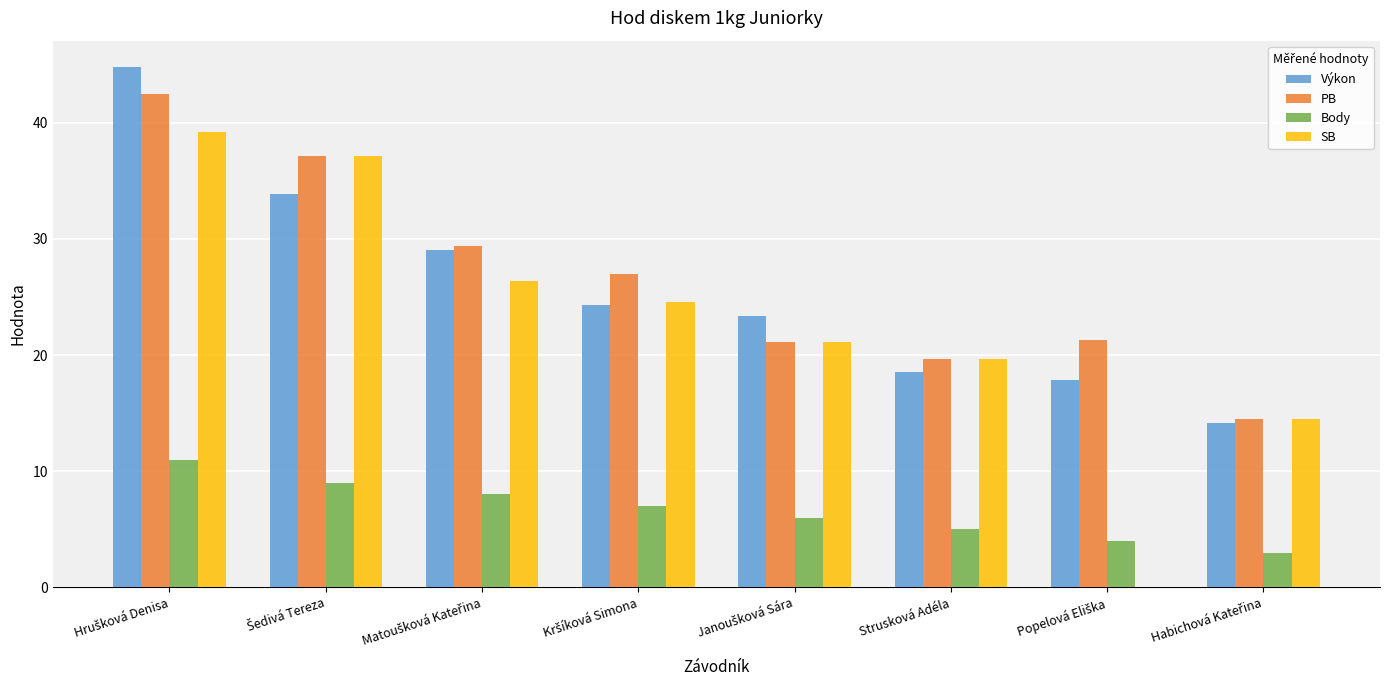

What is the maximum value shown in the chart?

44.8